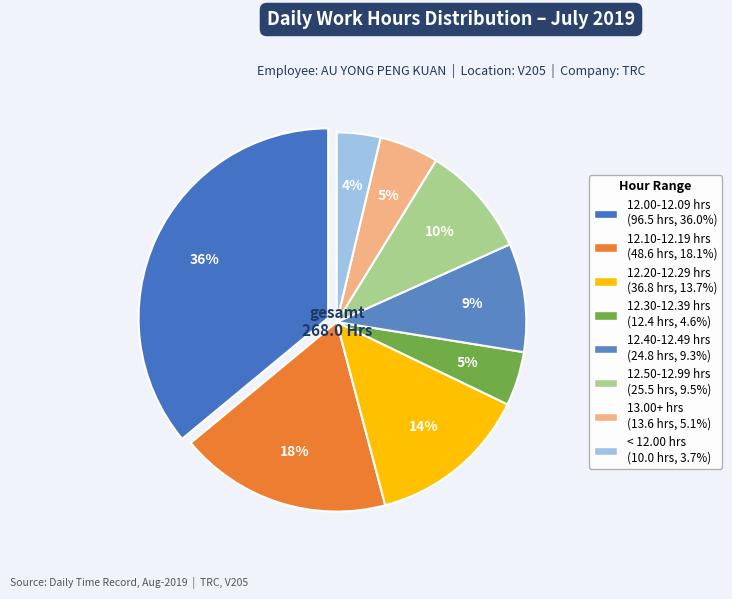

Count the number of slices in the pie.

8